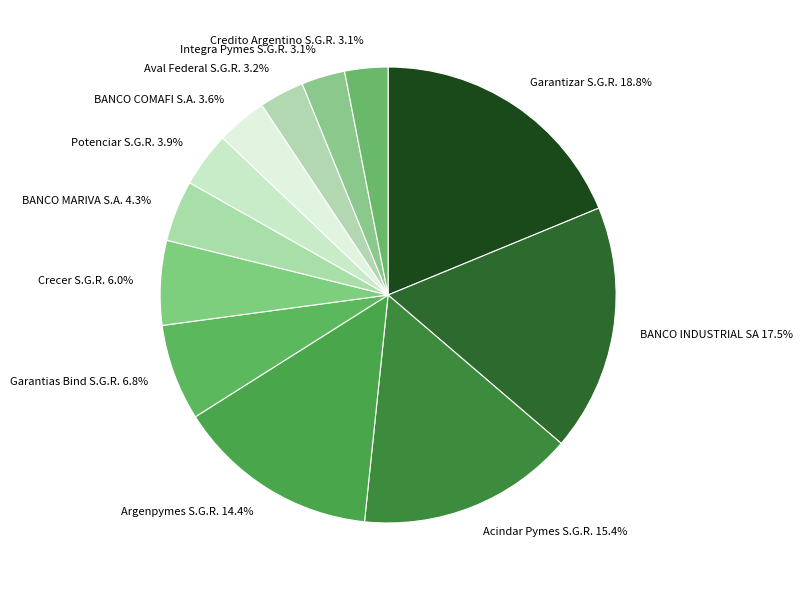

Is it true that Garantias Bind S.G.R. is 7% of the pie?

True